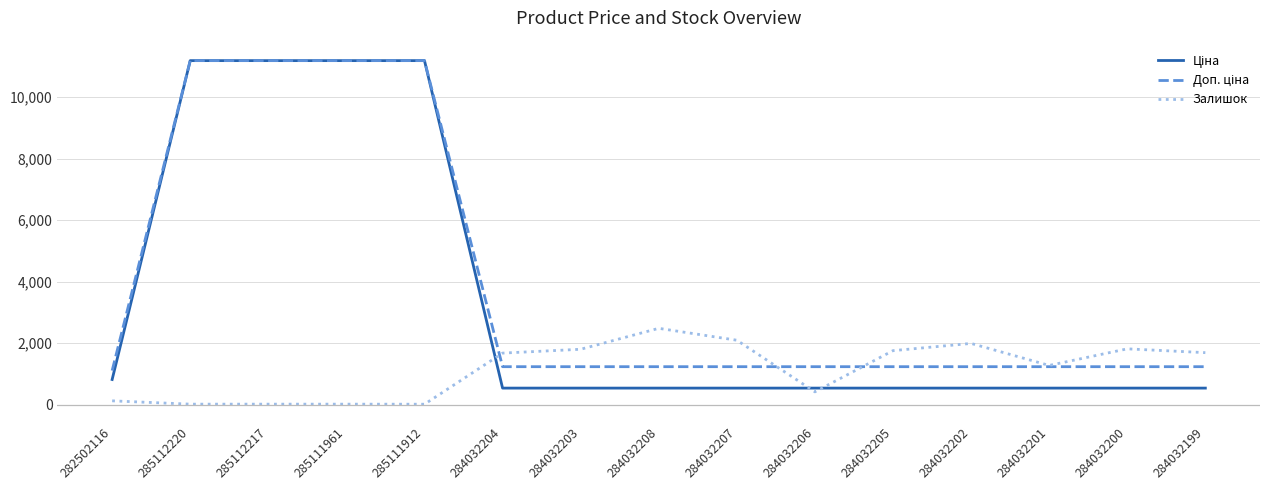

What is the sum of all Залишок values?

17199.0